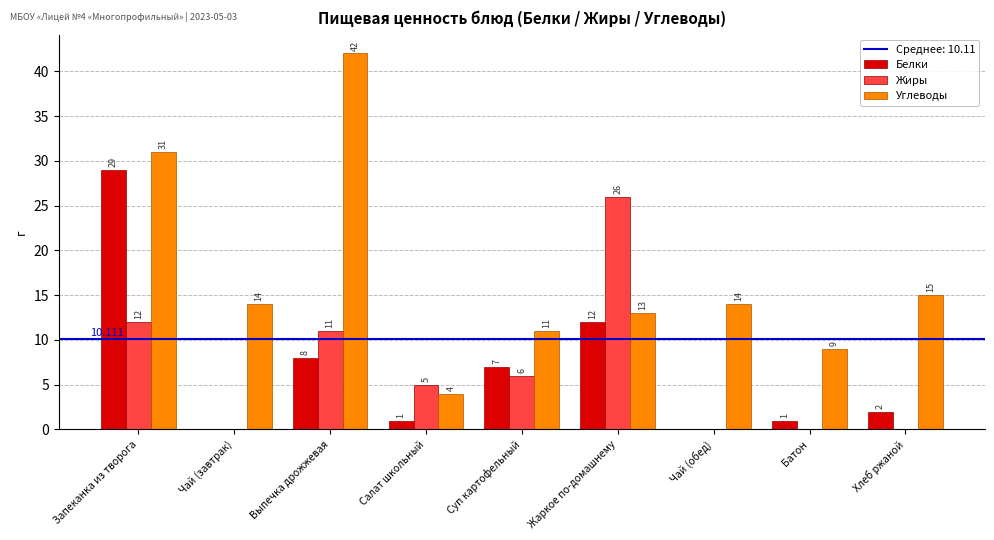

At which label is Жиры closest to 13?

Запеканка из творога